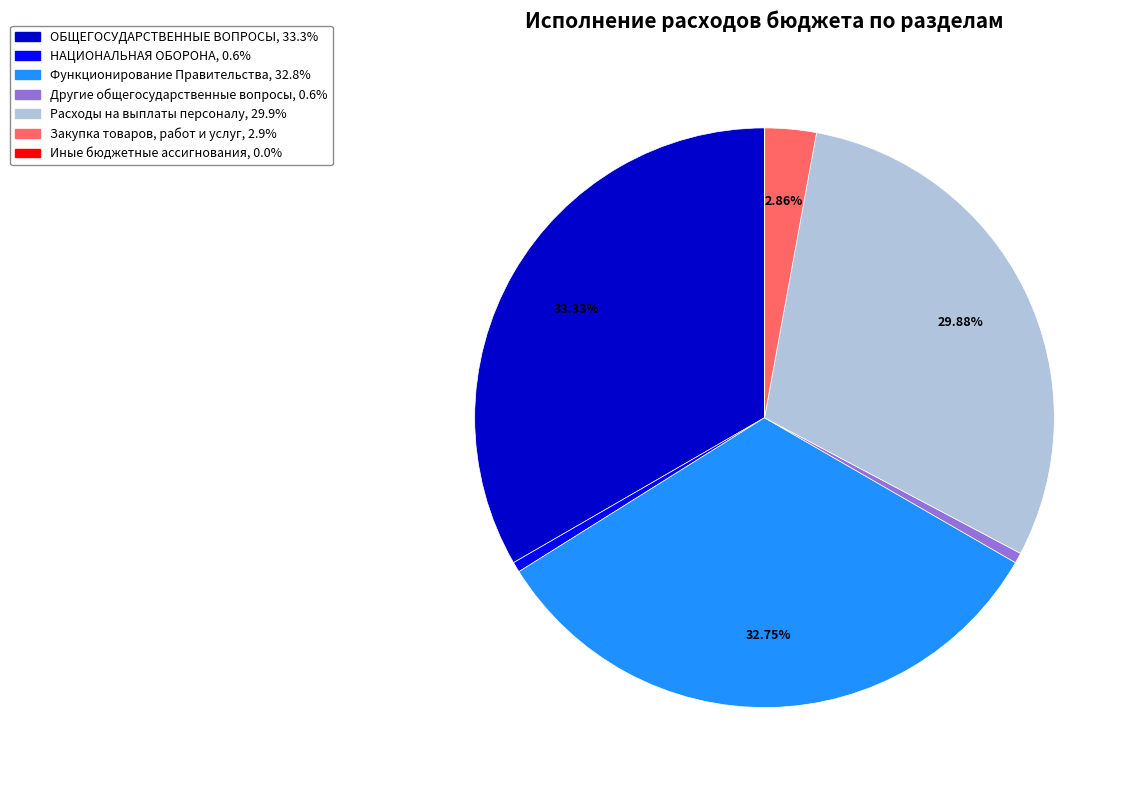

To the nearest percent, what is the difference between the largest and smallest slice percentages?

33%